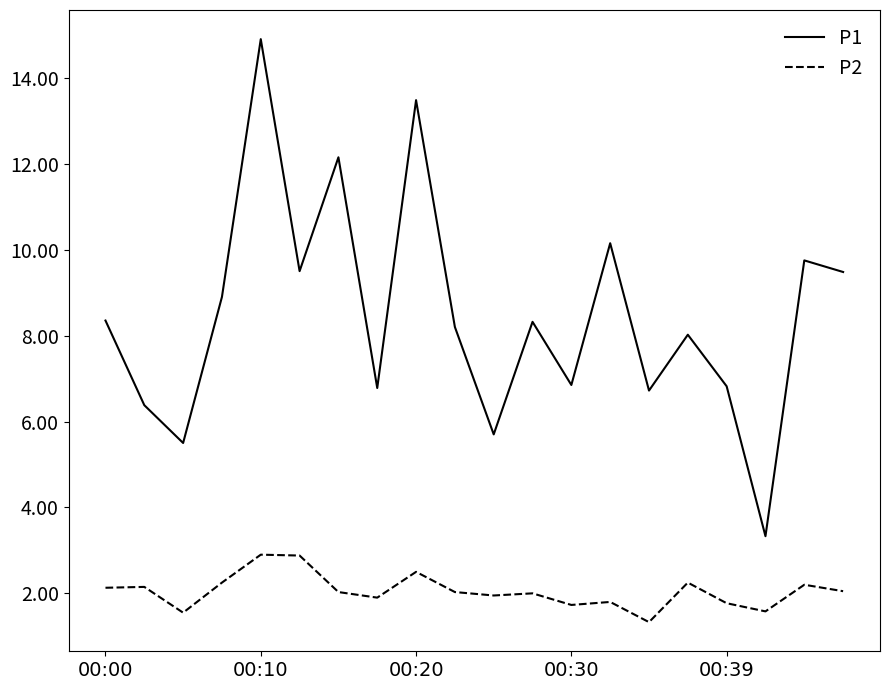

True or false: P1 has more than 2 points higher than both neighbors.

True